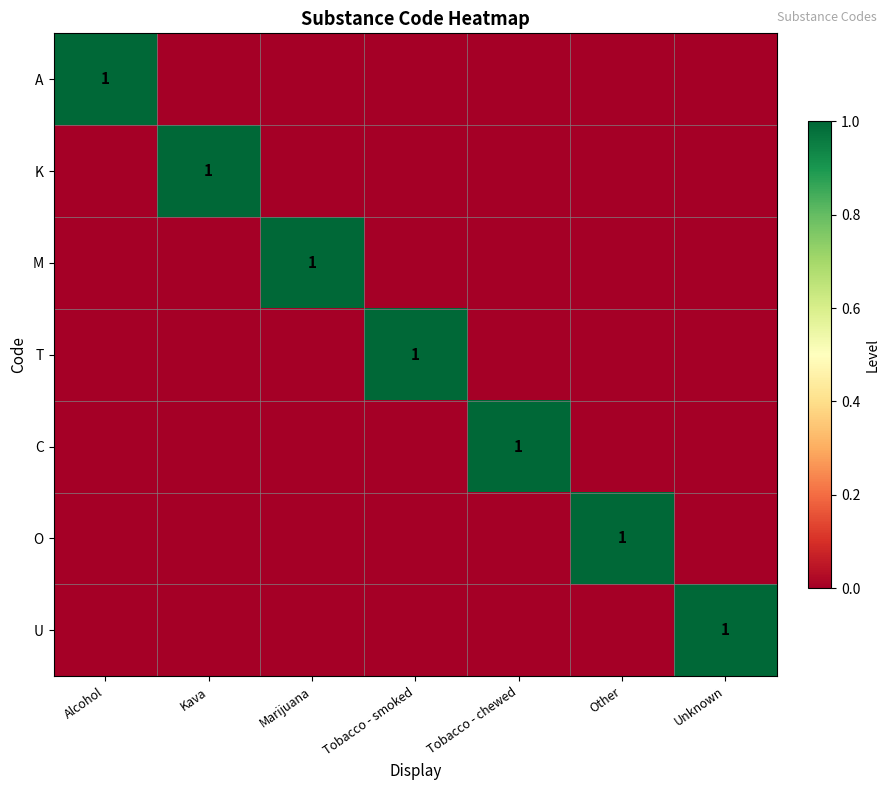

Is it true that C equals 0 at Tobacco - chewed?

False